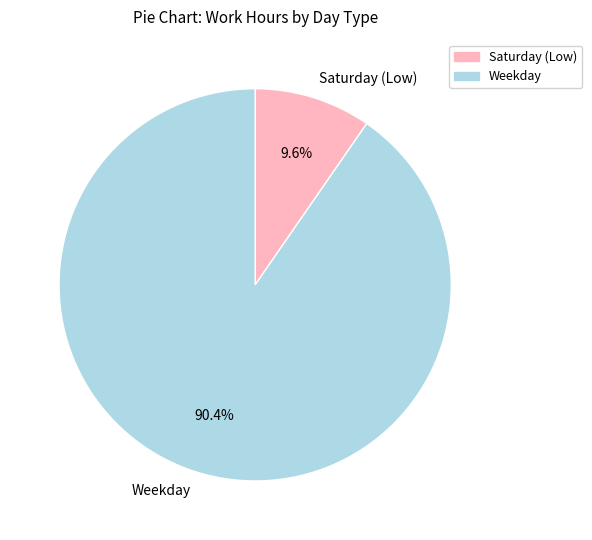

How many segments does this pie chart have?

2